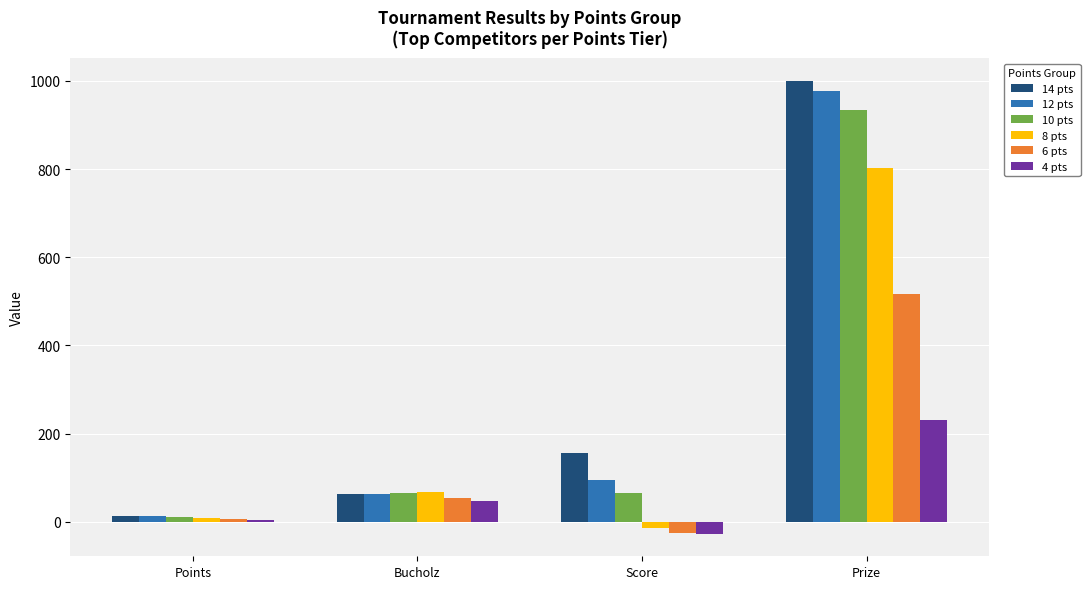

Is the value of 10 pts at Points greater than the value of 4 pts at Score?

Yes